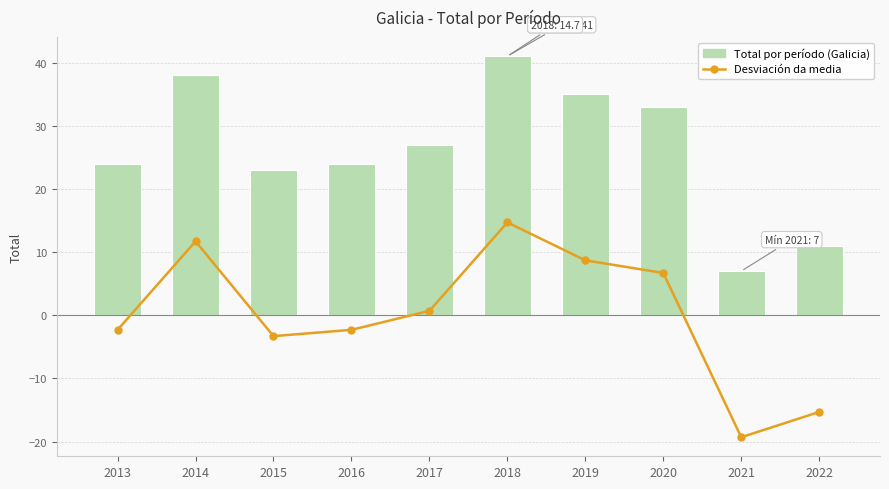

How many positive values does the Desviación da media series have?

5